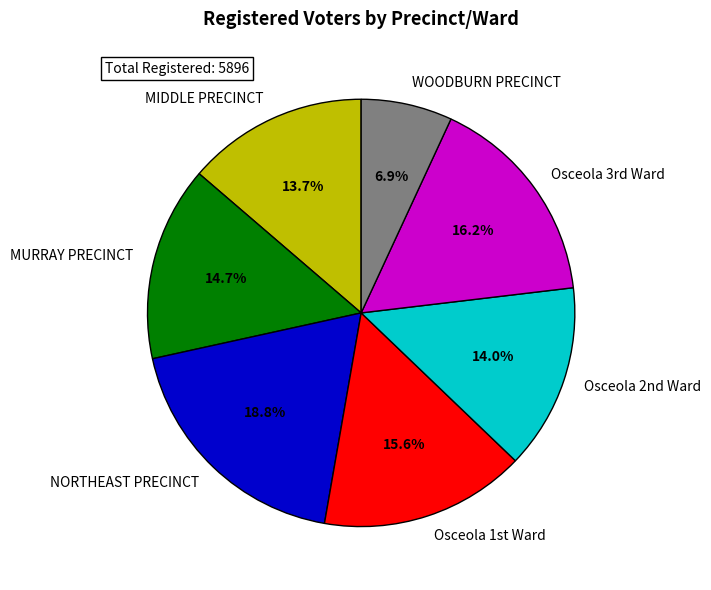

Which slice is the largest?

NORTHEAST PRECINCT